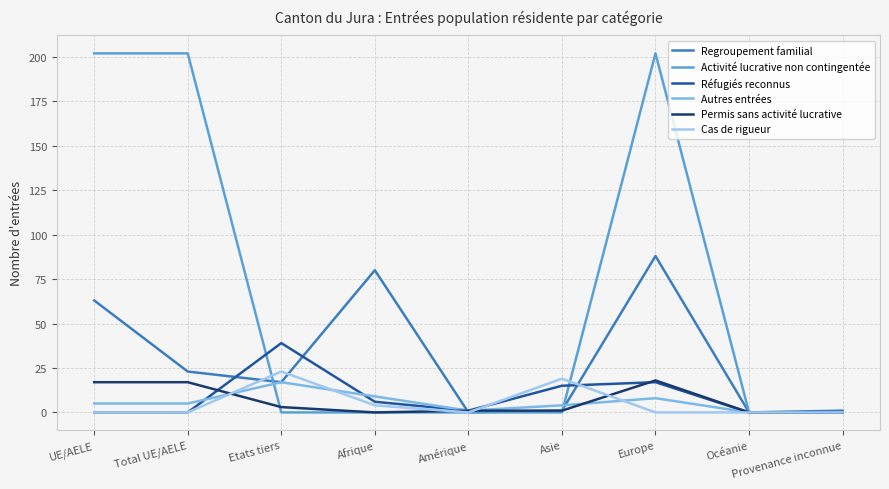

What is the difference between the highest and lowest values at UE/AELE?

202